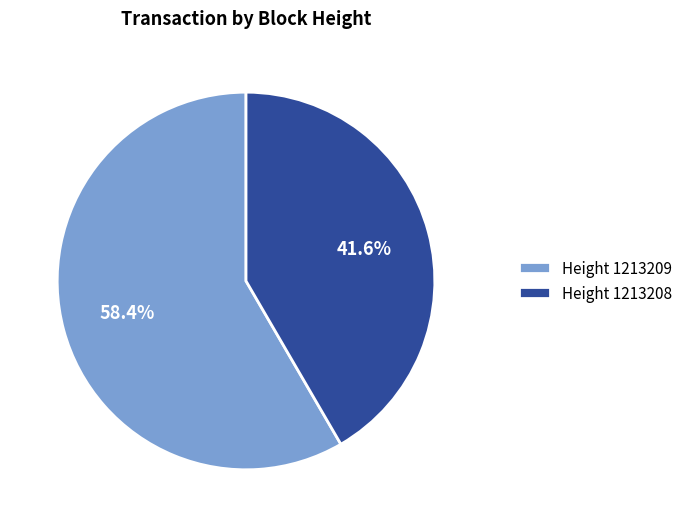

What is the largest slice in the pie chart?

Height 1213209